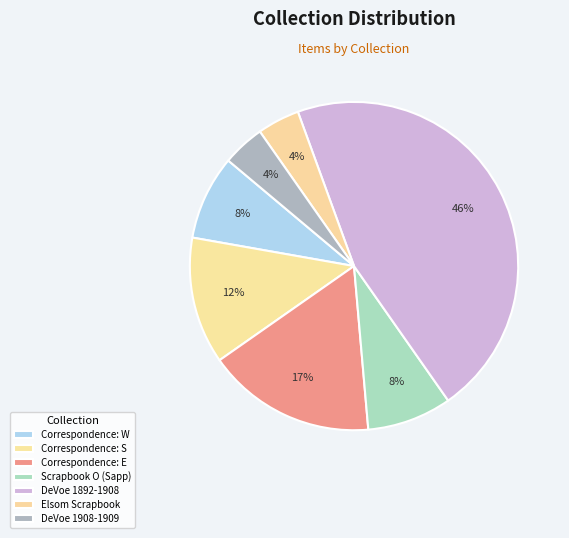

Which category has the biggest portion of the pie?

DeVoe 1892-1908